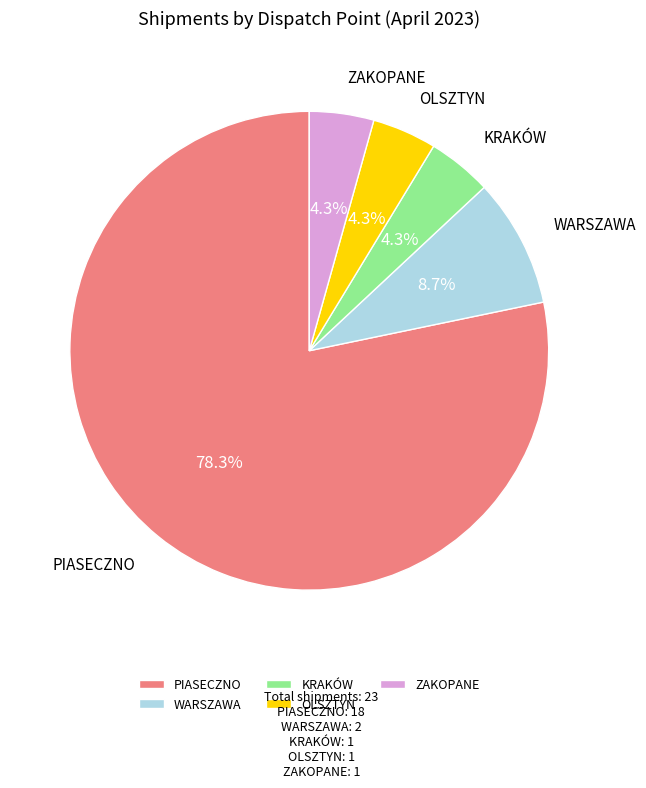

How many segments does this pie chart have?

5